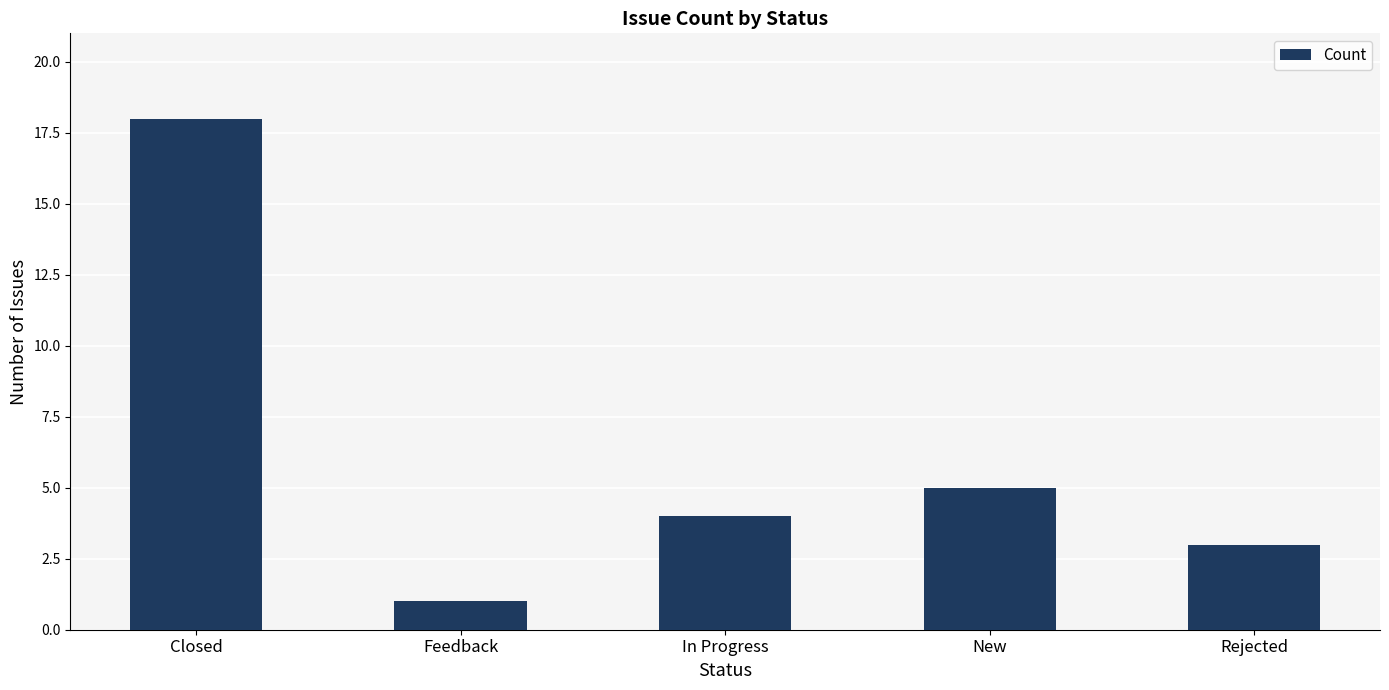

What is the minimum value shown in the chart?

1